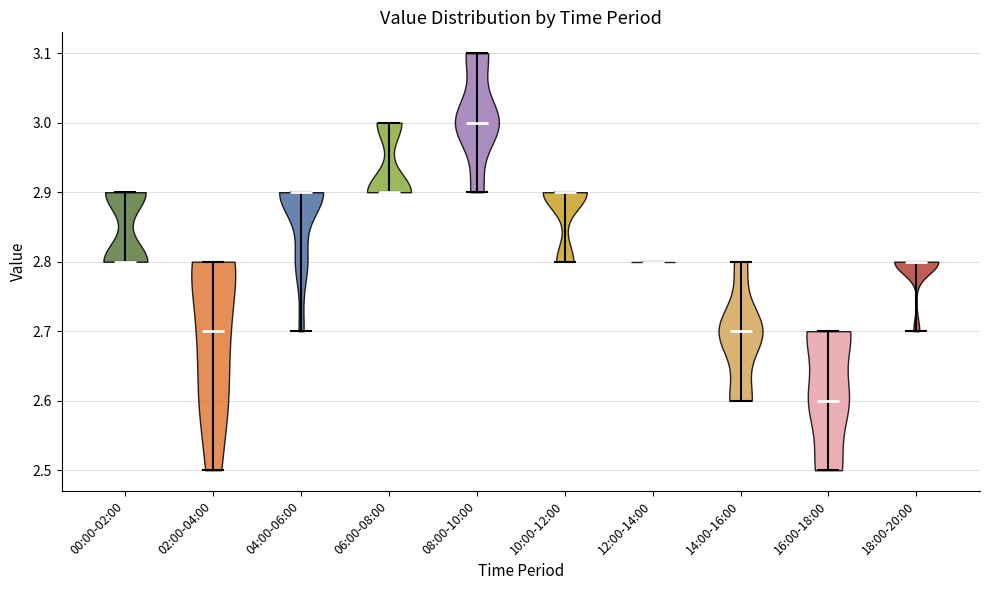

What is the highest point the violin for 18:00-20:00 reaches on the y-axis? The values are not printed on the chart, so give them approximately, as read against the axis.

2.8